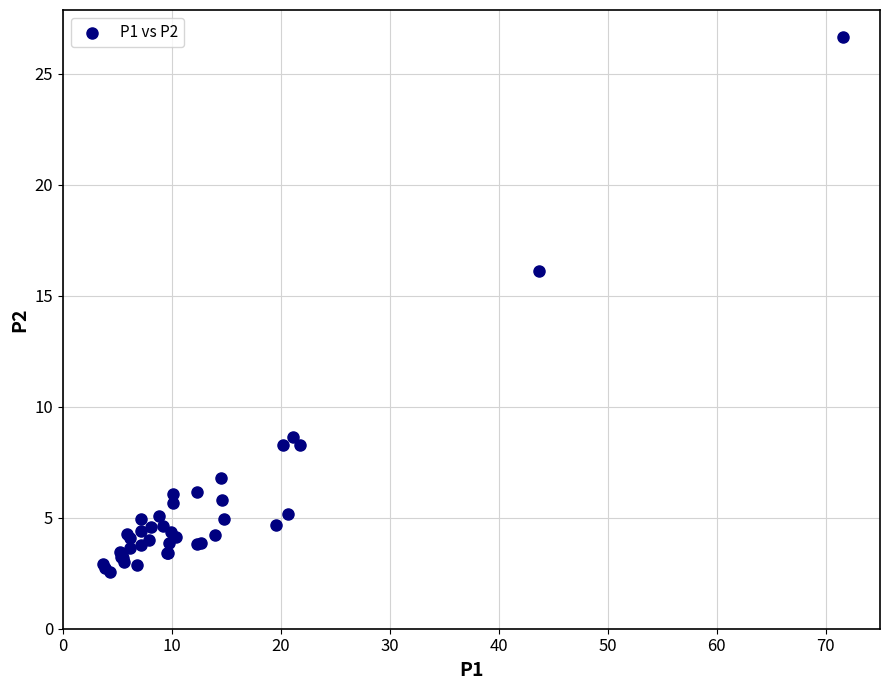

What Y value in the scatter plot is closest to 14?

16.1